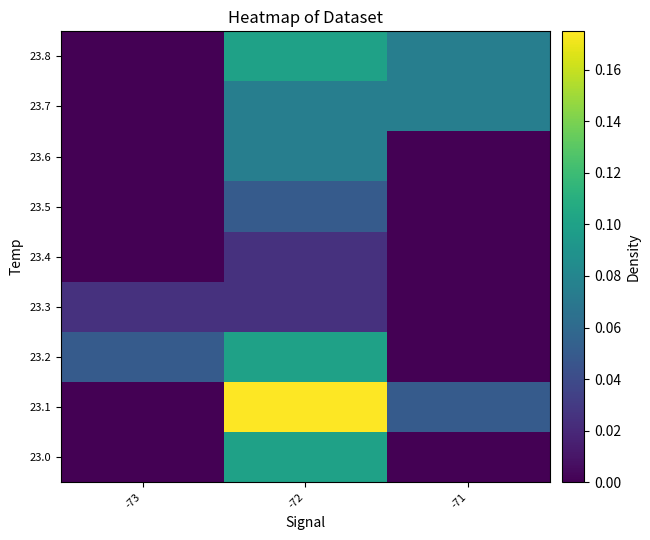

Reading right to left, list all the values displayed in this chart.

23.0: -71=0.0	-72=0.1	-73=0.0
23.1: -71=0.1	-72=0.2	-73=0.0
23.2: -71=0.0	-72=0.1	-73=0.1
23.3: -71=0.0	-72=0.0	-73=0.0
23.4: -71=0.0	-72=0.0	-73=0.0
23.5: -71=0.0	-72=0.1	-73=0.0
23.6: -71=0.0	-72=0.1	-73=0.0
23.7: -71=0.1	-72=0.1	-73=0.0
23.8: -71=0.1	-72=0.1	-73=0.0